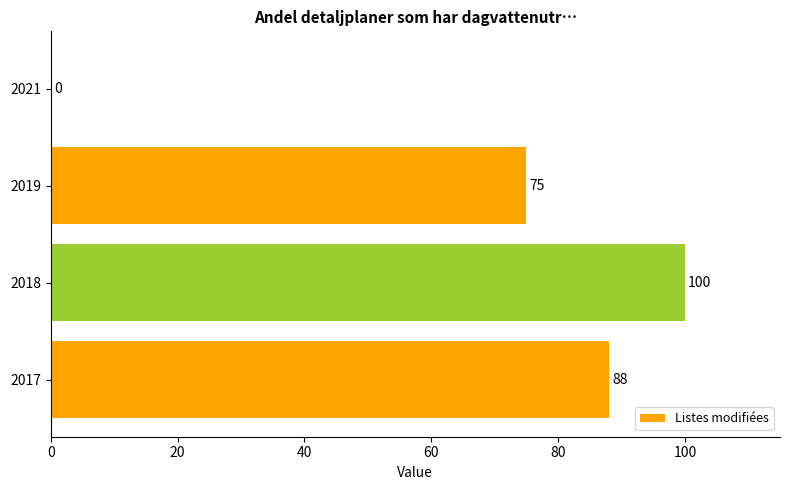

How many series are shown in this chart?

1